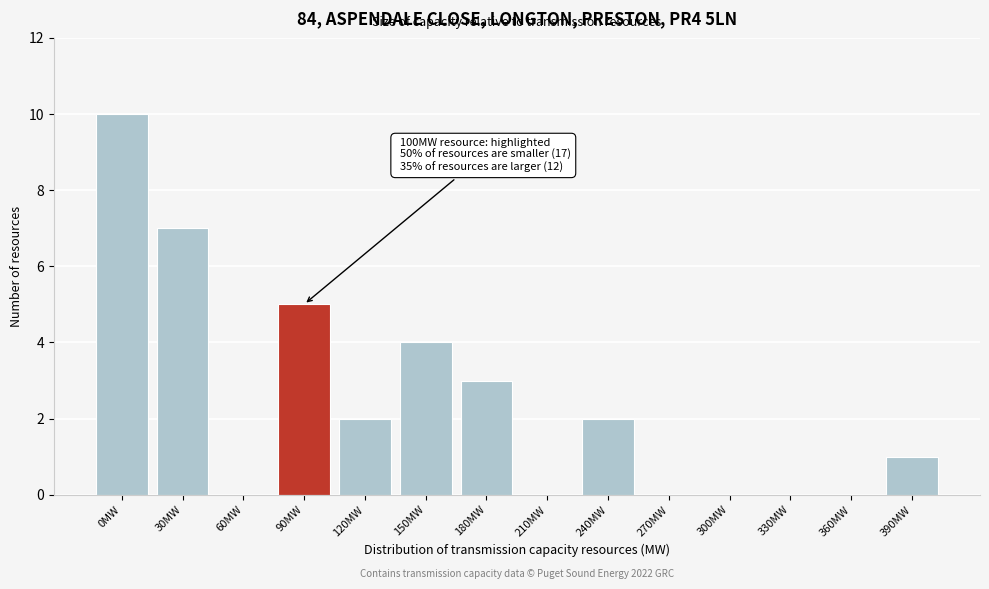

Reading right to left, transcribe all the data shown in this chart.

390MW=1	360MW=0	330MW=0	300MW=0	270MW=0	240MW=2	210MW=0	180MW=3	150MW=4	120MW=2	90MW=5	60MW=0	30MW=7	0MW=10